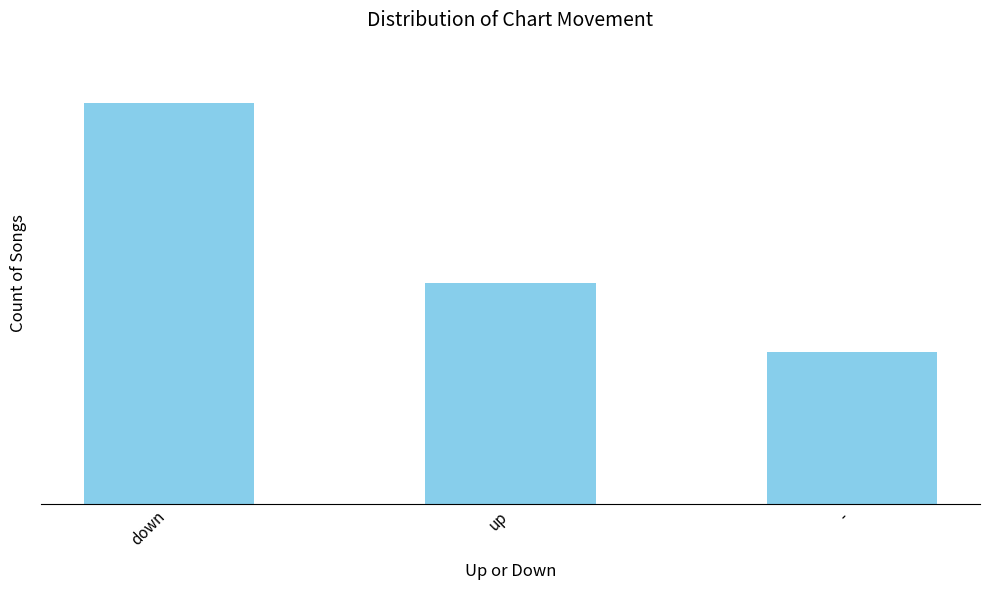

What is the average value?

19